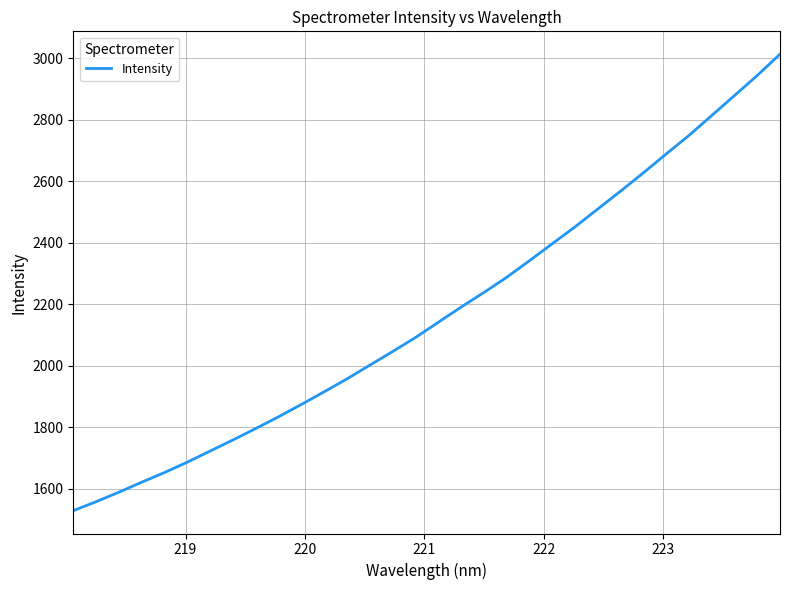

What is the difference between the maximum and minimum values?

1484.1